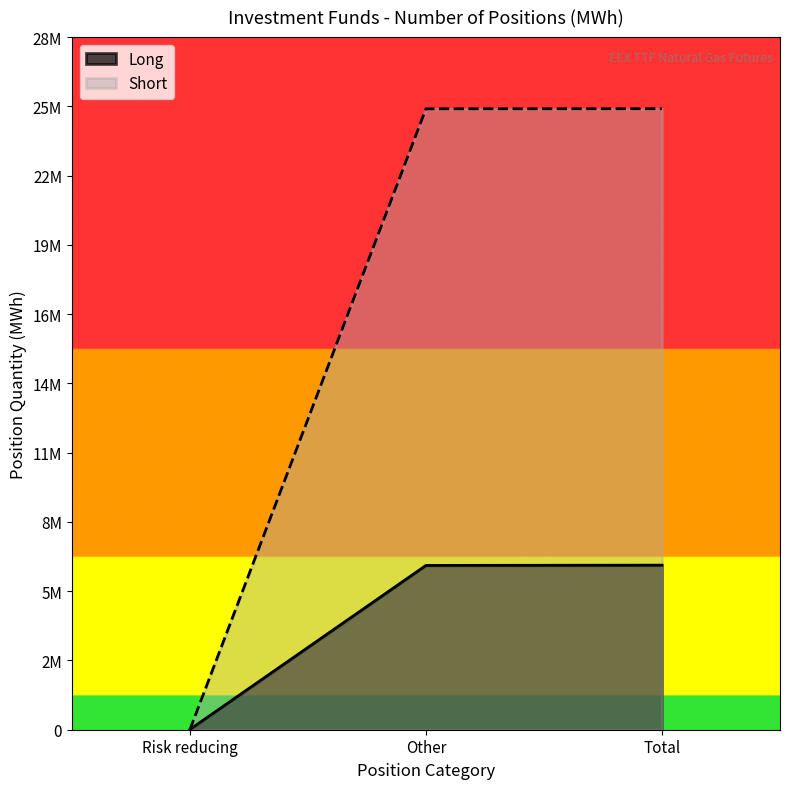

What position from the right is Other?

2